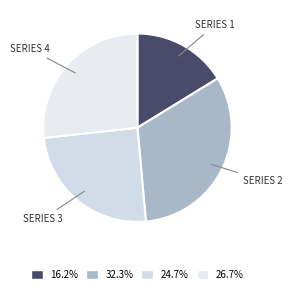

Count the number of slices in the pie.

4